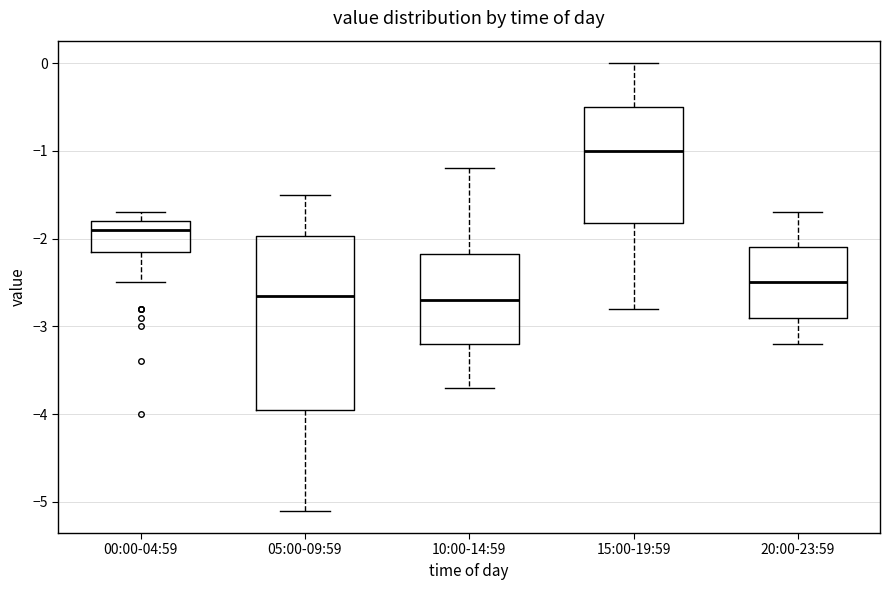

Where is the lower edge of the box for 15:00-19:59 on the y-axis? The values are not printed on the chart, so give them approximately, as read against the axis.

-1.8